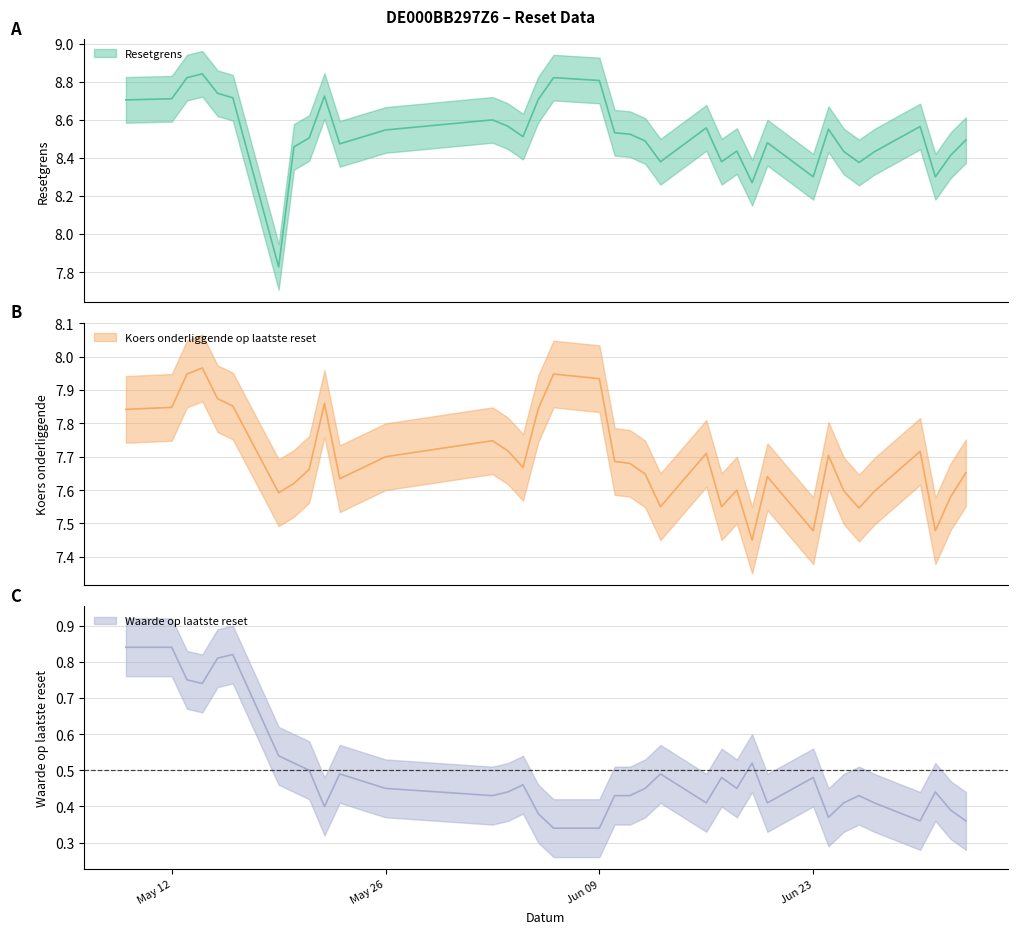

True or false: Koers onderliggende op laatste reset and Resetgrens cross at least once.

False